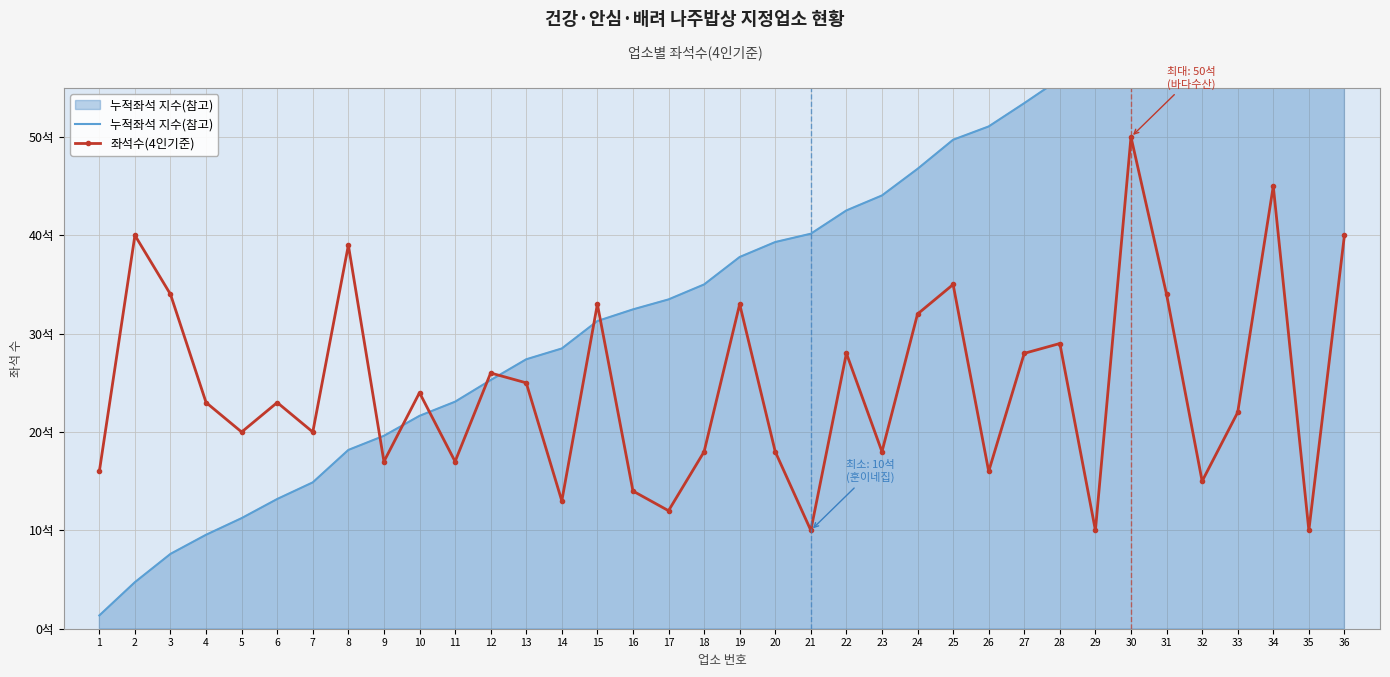

At how many categories does at least one series exceed 49?

12